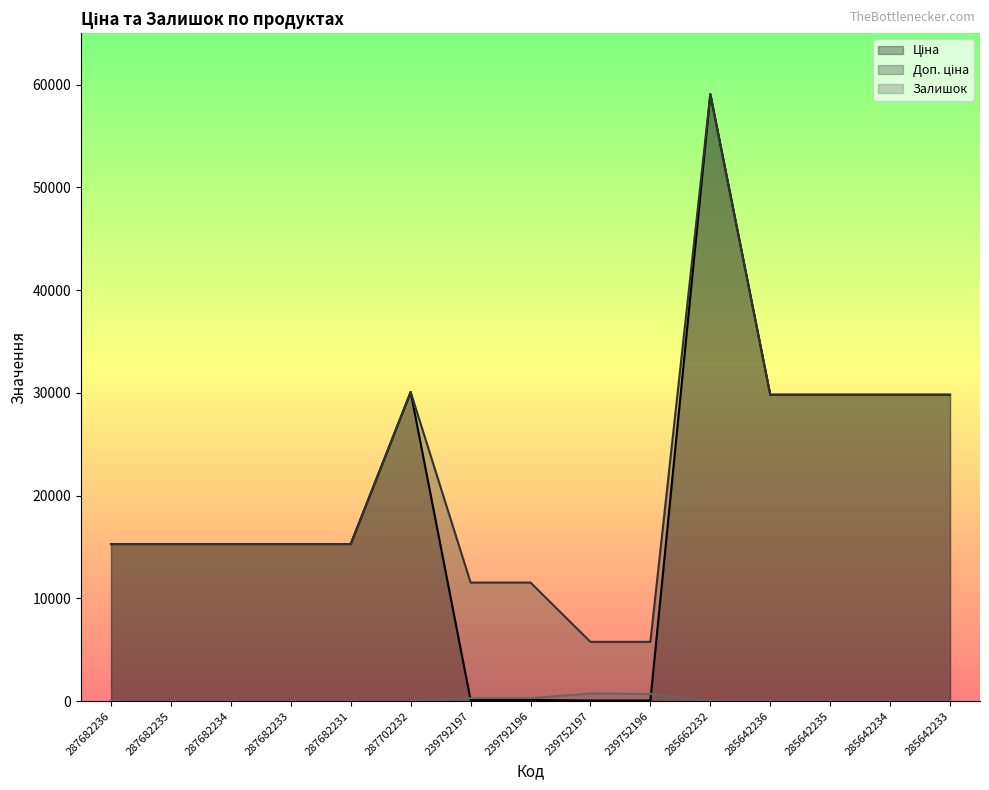

Rank the series by their maximum value, from lowest to highest.

Залишок, Ціна, Доп. ціна